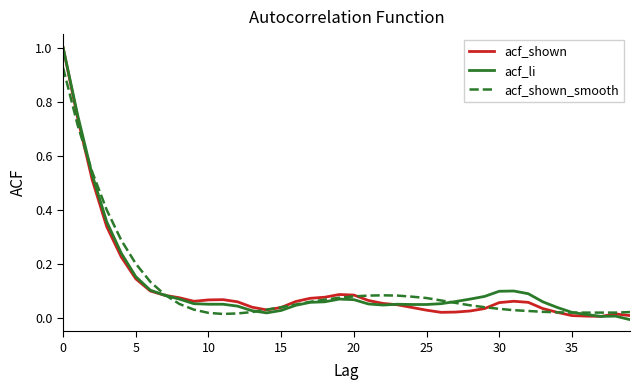

What is the maximum value shown in the chart?

1.0